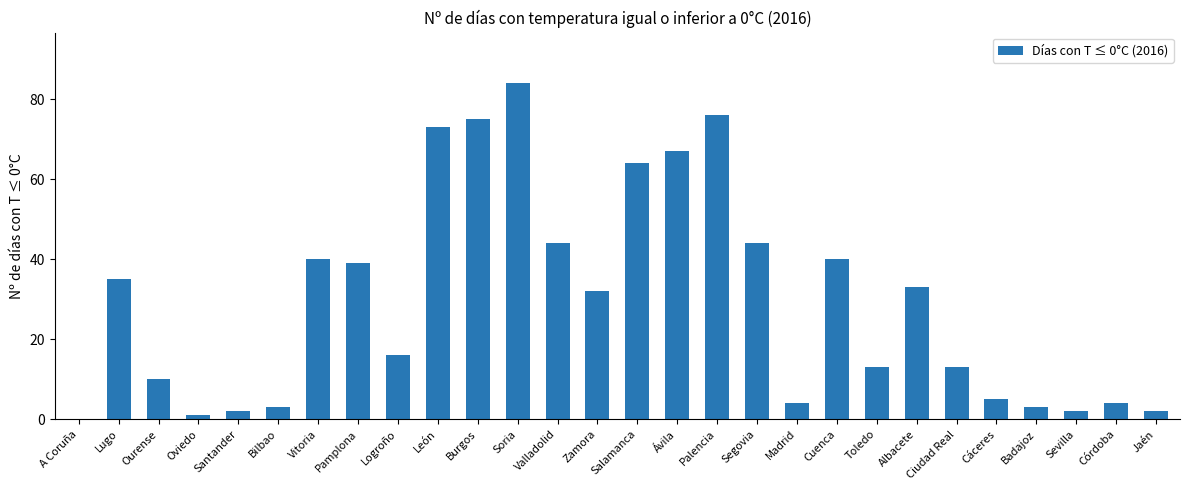

Reading left to right, extract all data points from this chart.

A Coruña=0	Lugo=35	Ourense=10	Oviedo=1	Santander=2	Bilbao=3	Vitoria=40	Pamplona=39	Logroño=16	León=73	Burgos=75	Soria=84	Valladolid=44	Zamora=32	Salamanca=64	Ávila=67	Palencia=76	Segovia=44	Madrid=4	Cuenca=40	Toledo=13	Albacete=33	Ciudad Real=13	Cáceres=5	Badajoz=3	Sevilla=2	Córdoba=4	Jaén=2